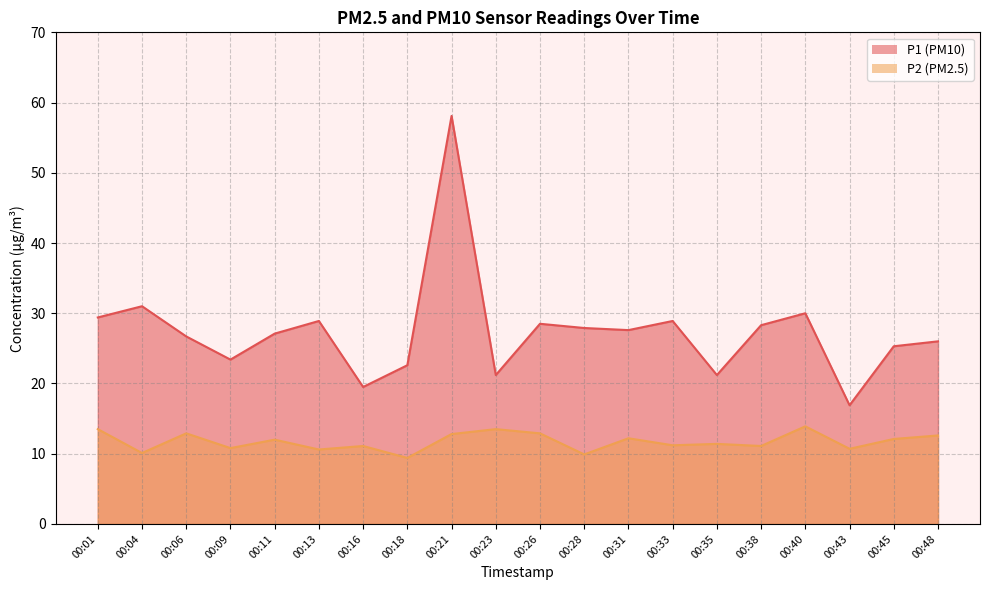

True or false: P1 and P2 cross at least once.

False